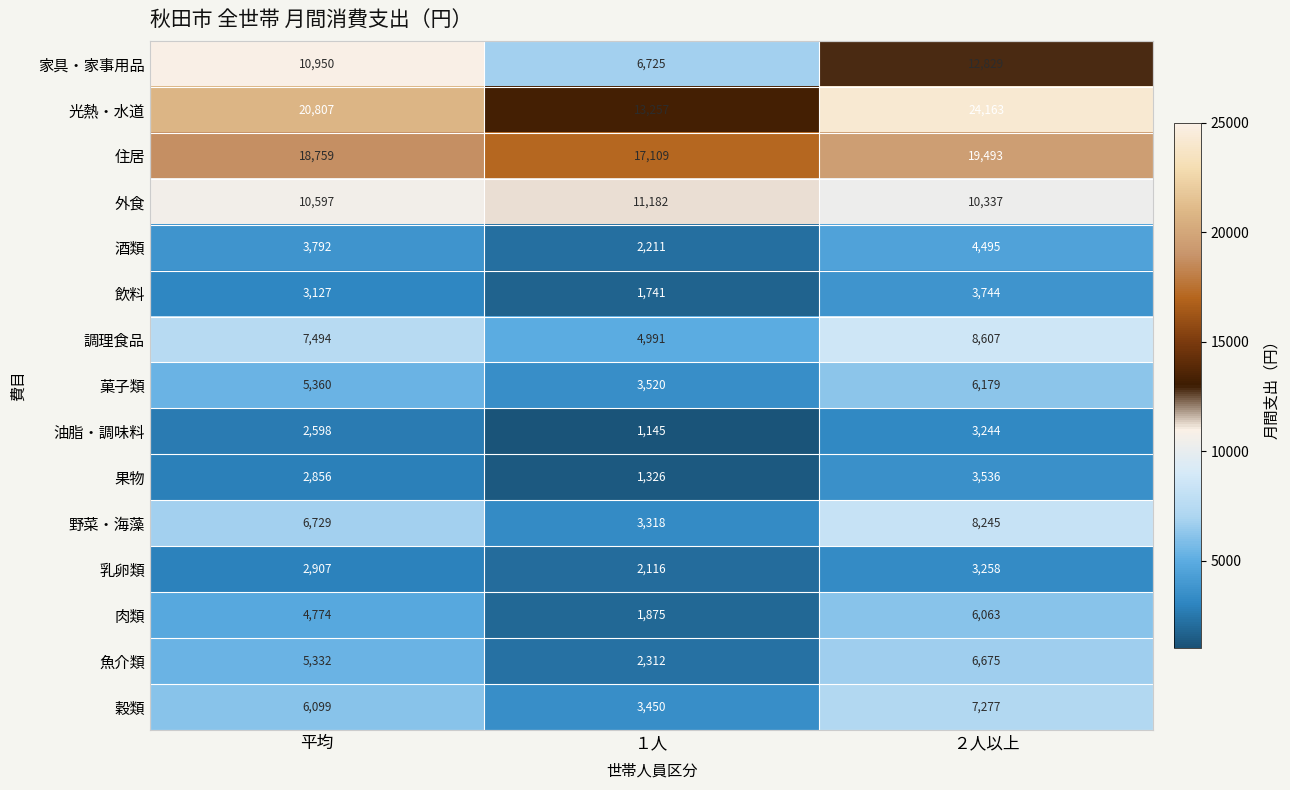

The value of 住居 at 平均 is 18759. True or false?

True